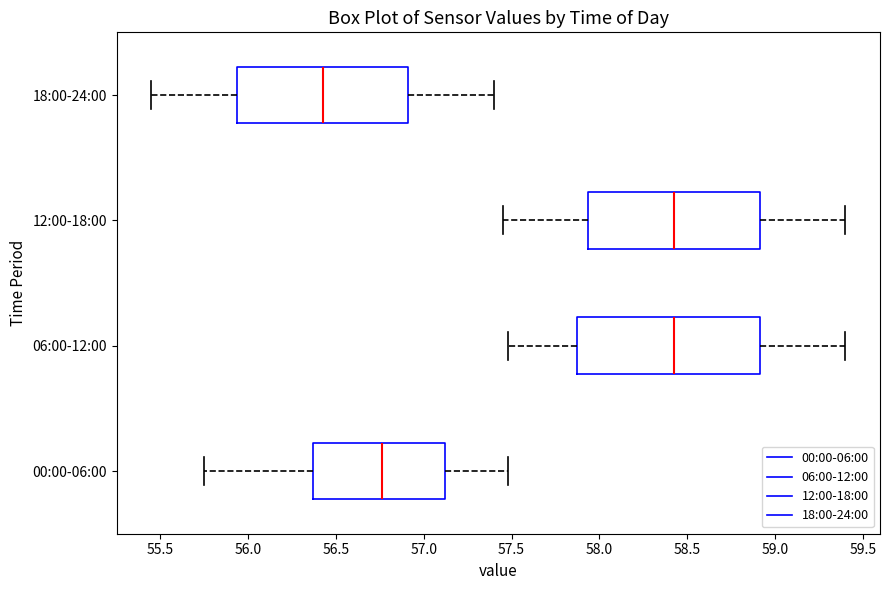

Which box is the widest, from its left edge to its right edge?

06:00-12:00